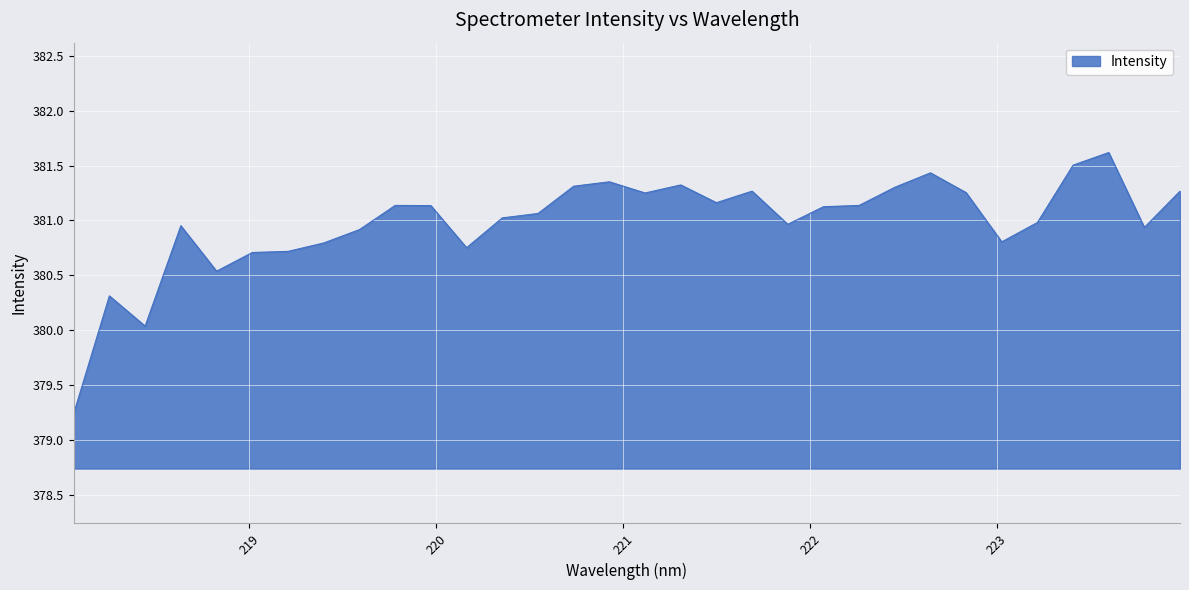

What is the minimum value shown in the chart?

379.2